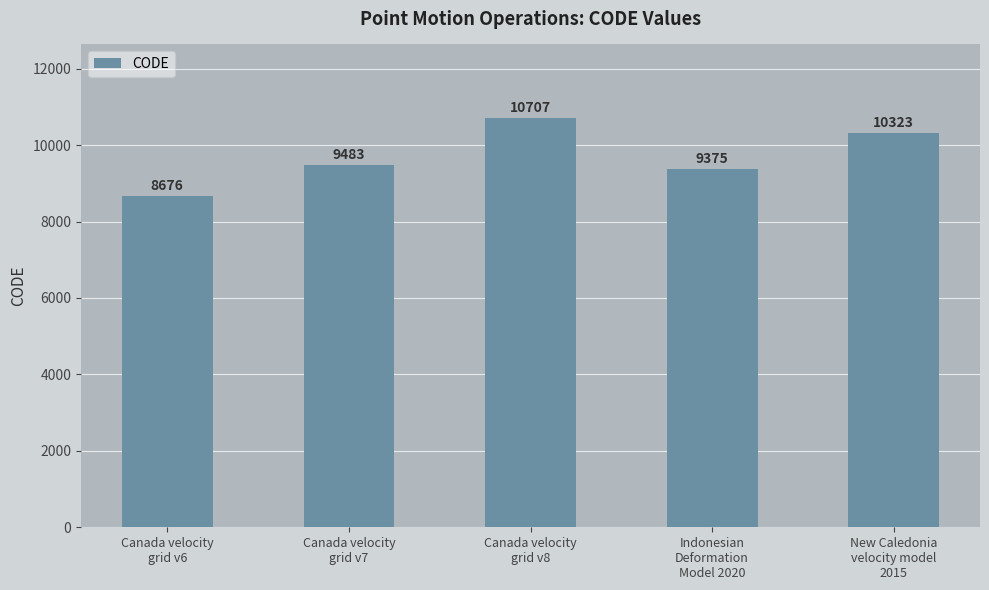

Which has a higher value, New Caledonia
velocity model
2015 or Indonesian
Deformation
Model 2020?

New Caledonia
velocity model
2015